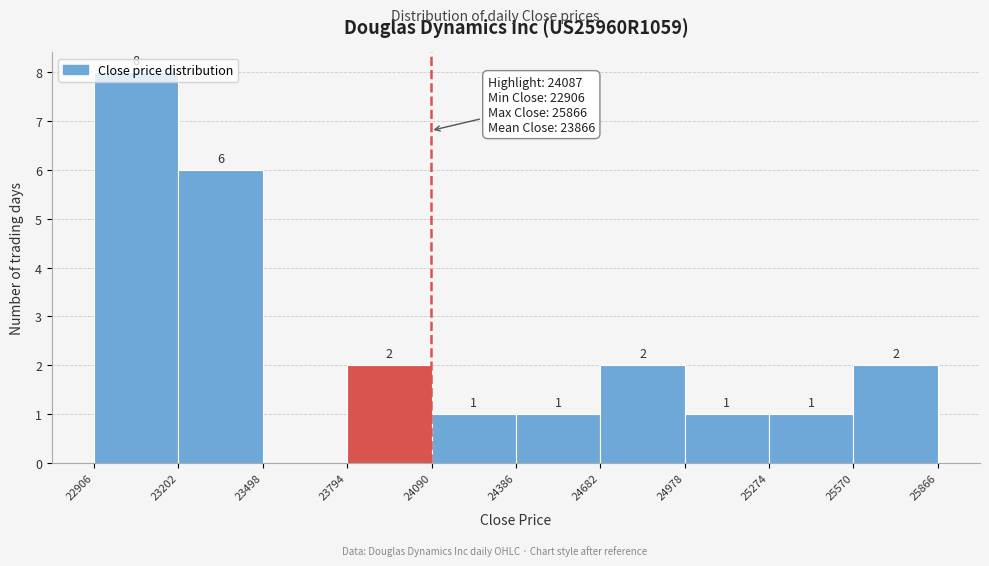

Which range on the x-axis has the tallest bar?

22906 to 23202